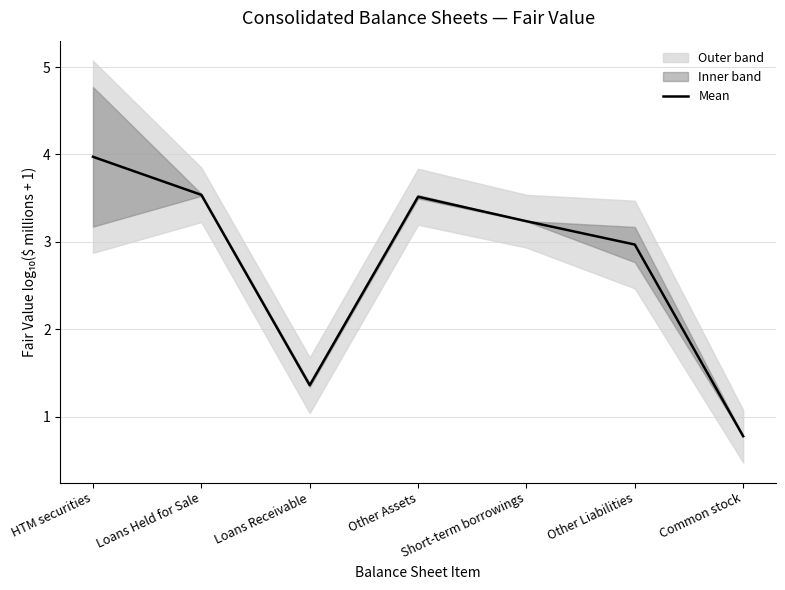

What is the minimum value shown in the chart?

0.8